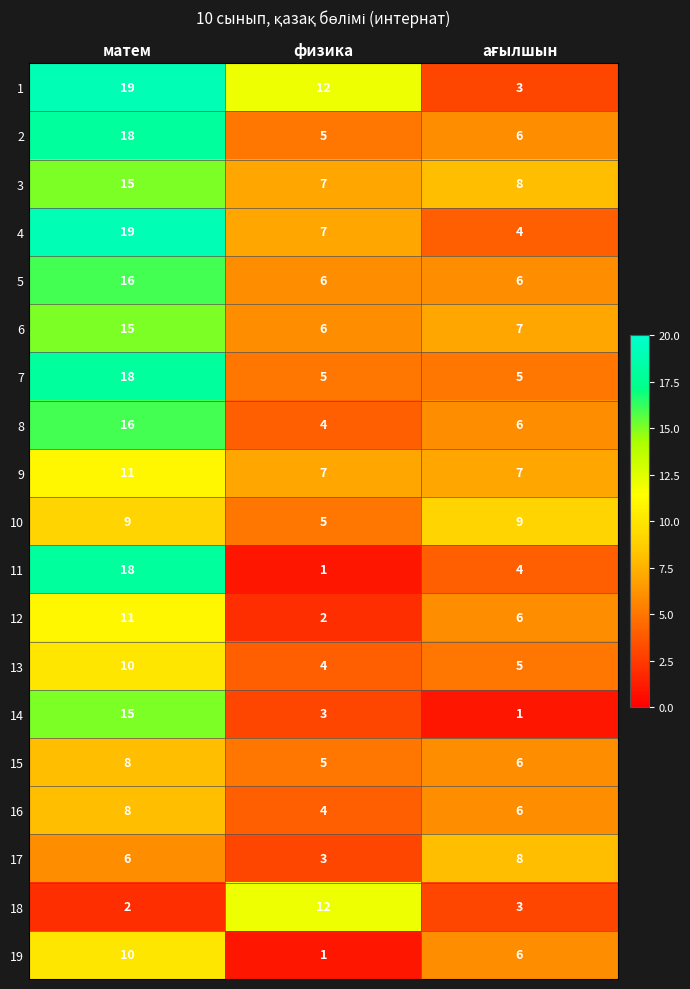

What is the sum of all 8 values?

26